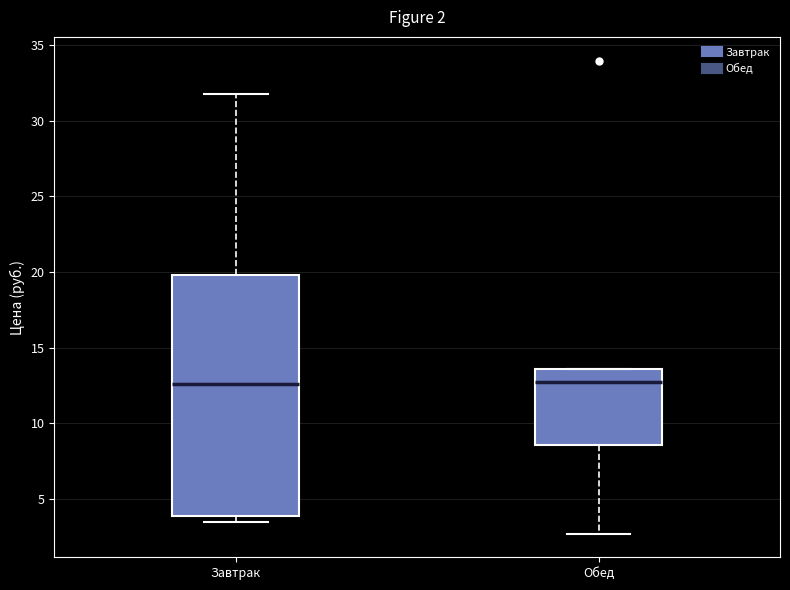

Which box is the tallest, from its lower edge to its upper edge?

Завтрак